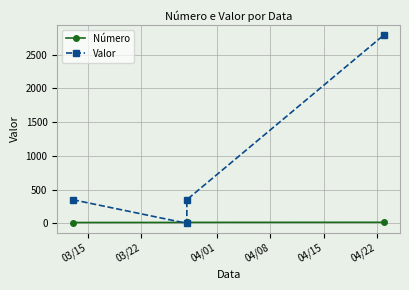

After their last crossing, which series has the higher values: Número or Valor?

Valor